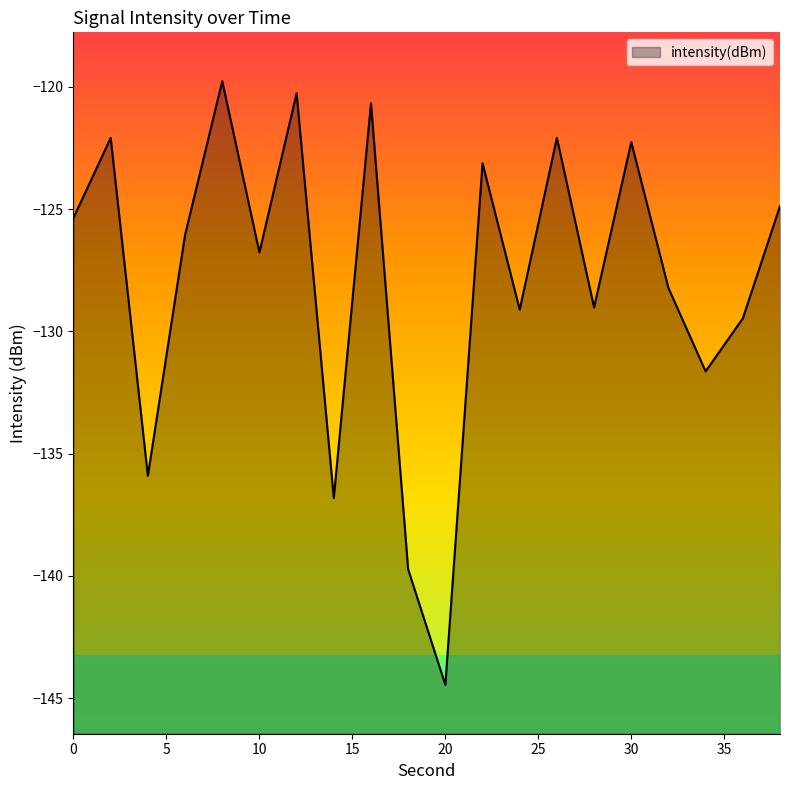

What is the approximate value at 26?

-122.1